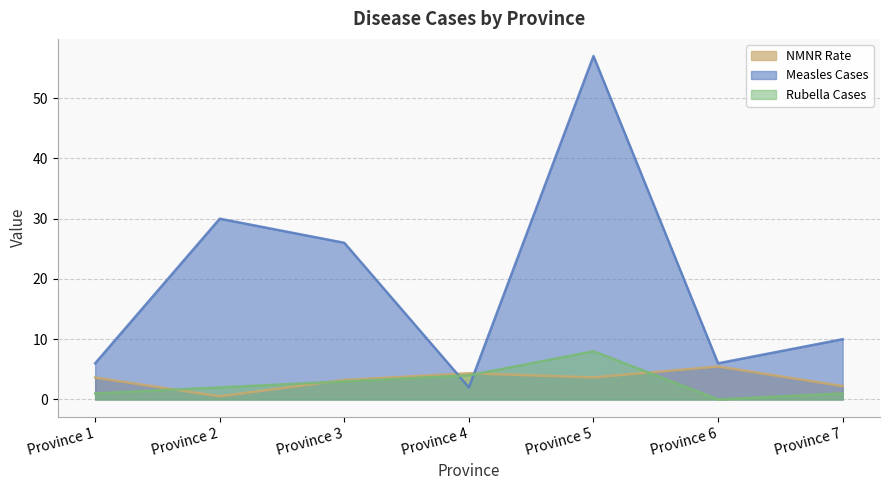

Reading left to right, extract all data points from this chart.

NMNR Rate: 3.6	0.5	3.2	4.3	3.7	5.5	2.2
Measles Cases: 6.0	30.0	26.0	2.0	57.0	6.0	10.0
Rubella Cases: 1.0	2.0	3.0	4.0	8.0	0.0	1.0